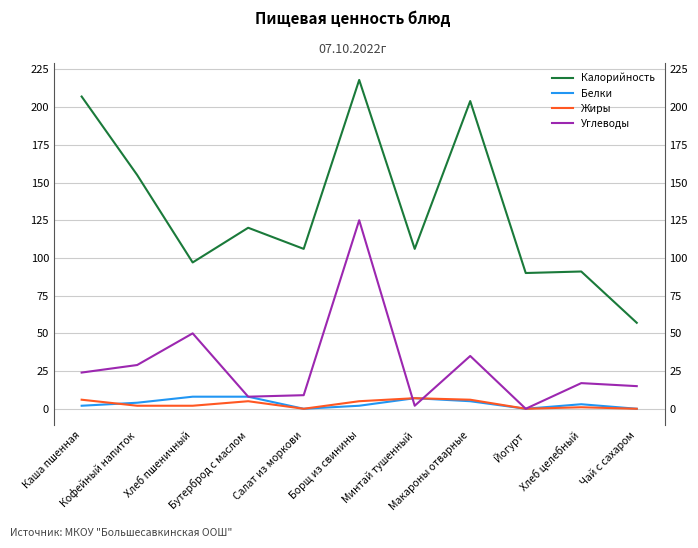

Rank the series by their maximum value, from highest to lowest.

Калорийность, Углеводы, Белки, Жиры